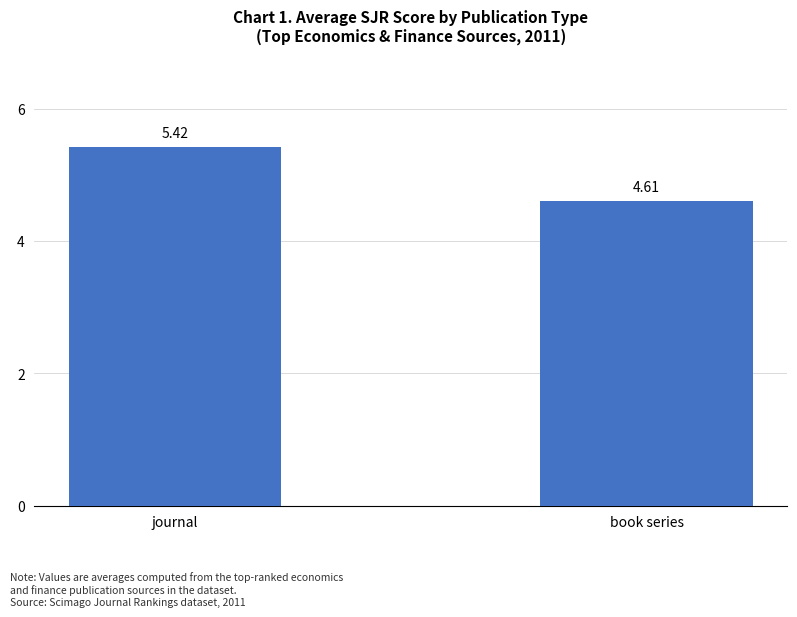

Is it true that the value at journal is 3.2?

False